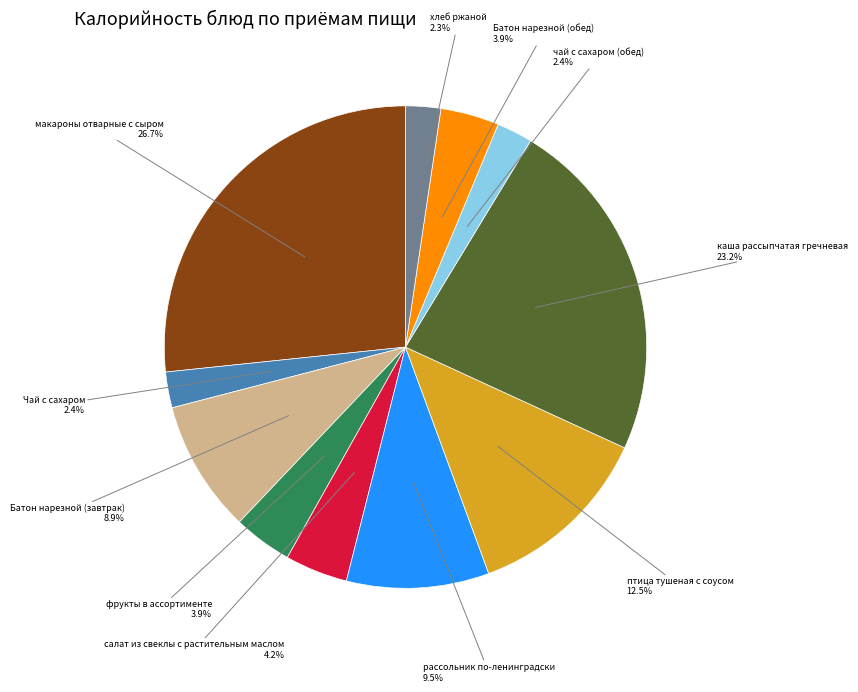

Is there a majority slice in this chart?

No